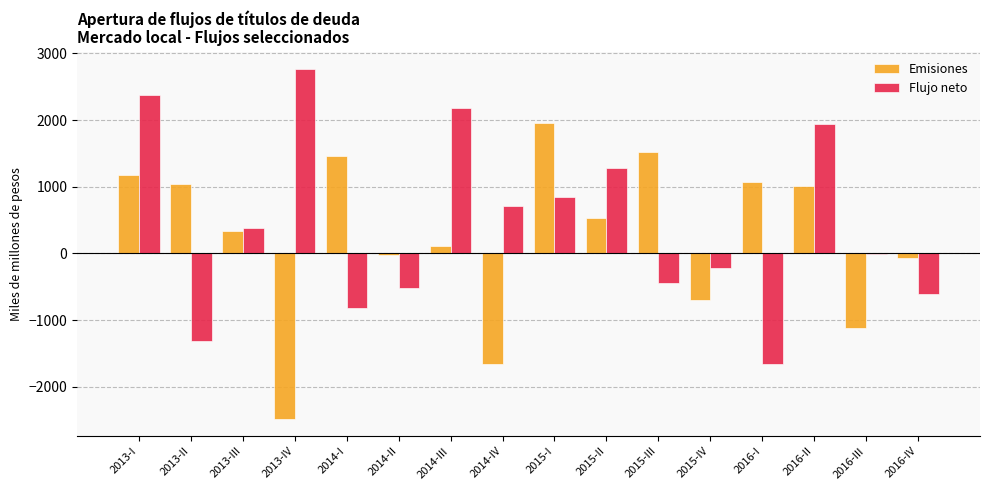

What are all the series names shown in the legend?

Emisiones, Flujo neto